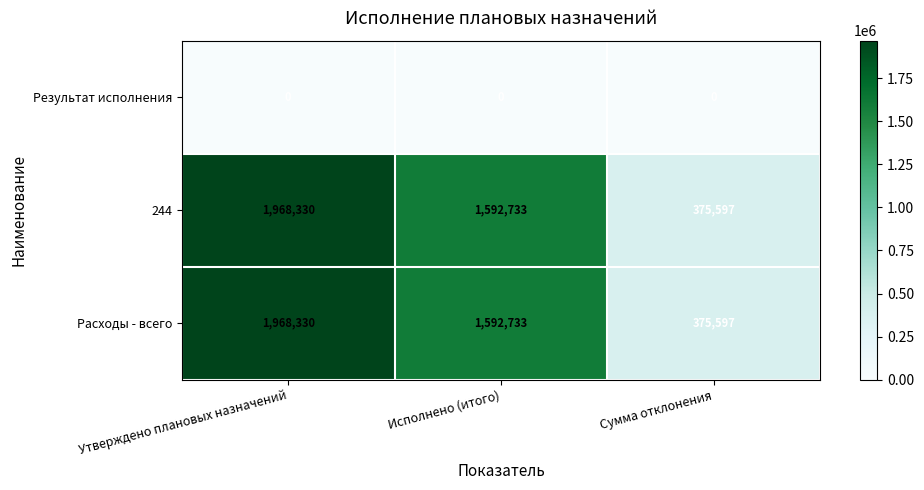

Is it true that 244 equals 1968330 at Утверждено плановых назначений?

True